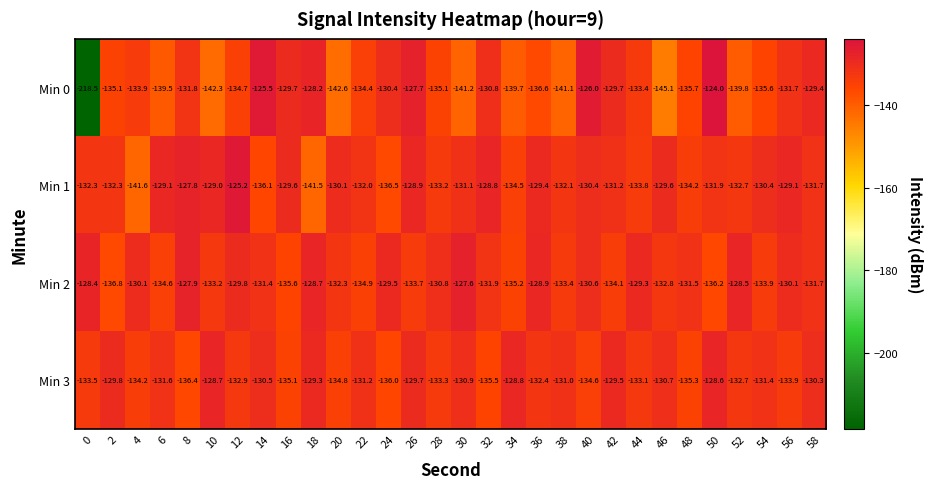

Which category has the highest value in the Min 3 series?

50